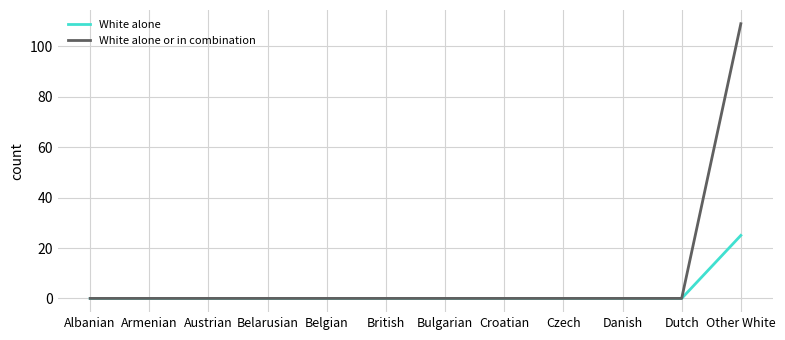

List the series in order of their overall mean, lowest first.

White alone, White alone or in combination